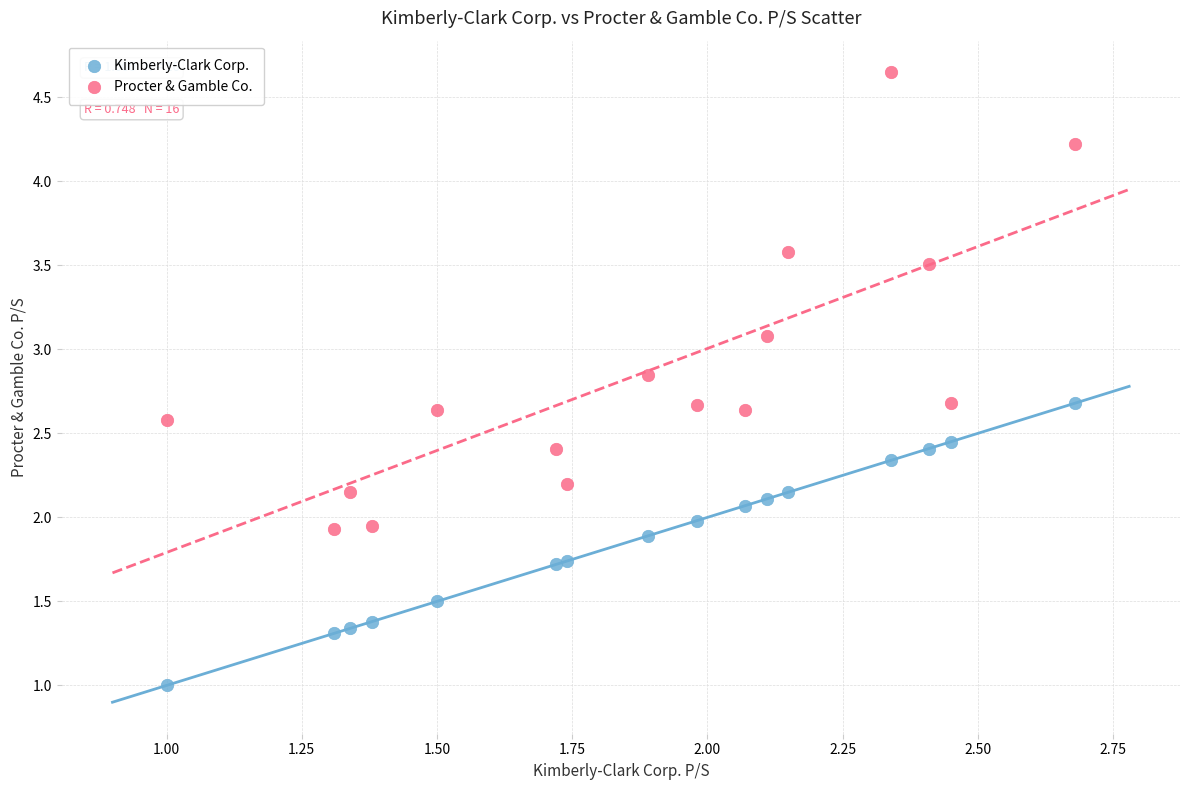

What are all the series names shown in the legend?

Kimberly-Clark Corp., Procter & Gamble Co.